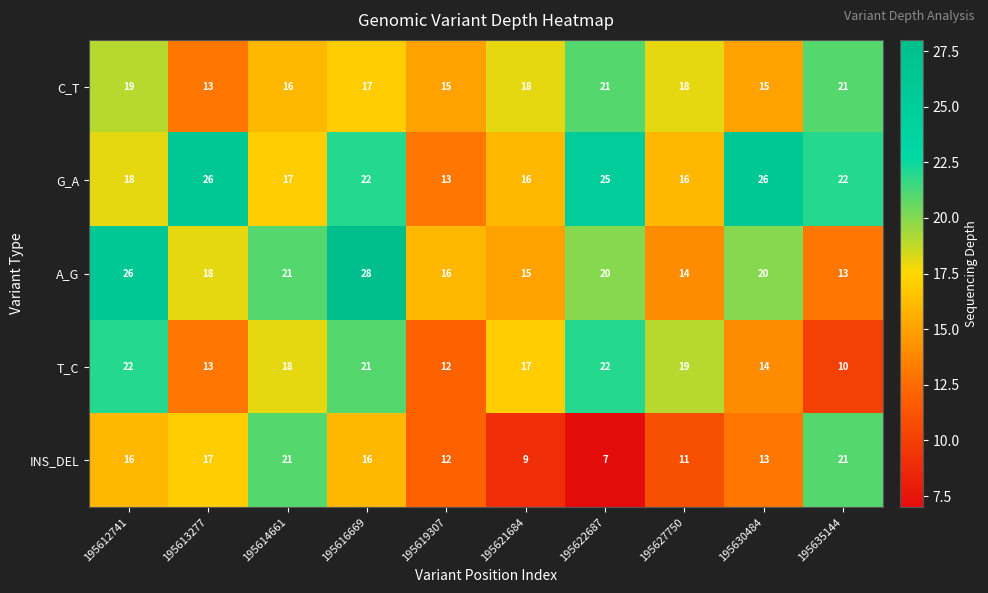

Between 195627750 and 195630484, which series saw the biggest shift?

G_A